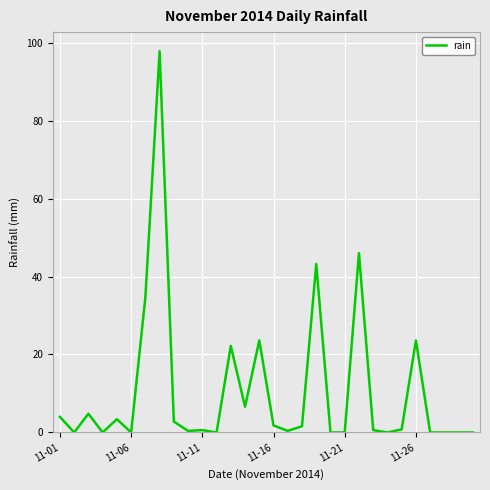

What is the difference between the maximum and second lowest values?

97.8